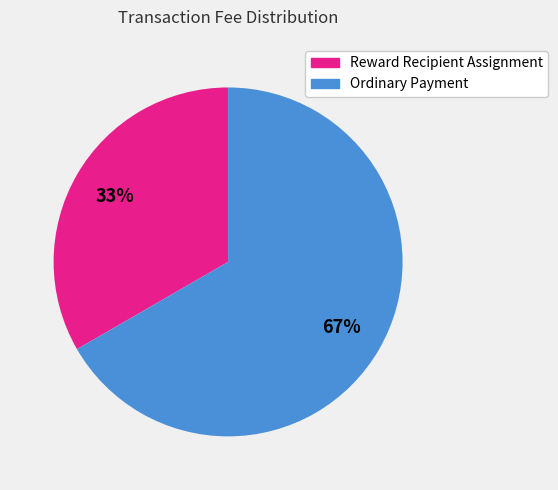

Count the number of slices in the pie.

2